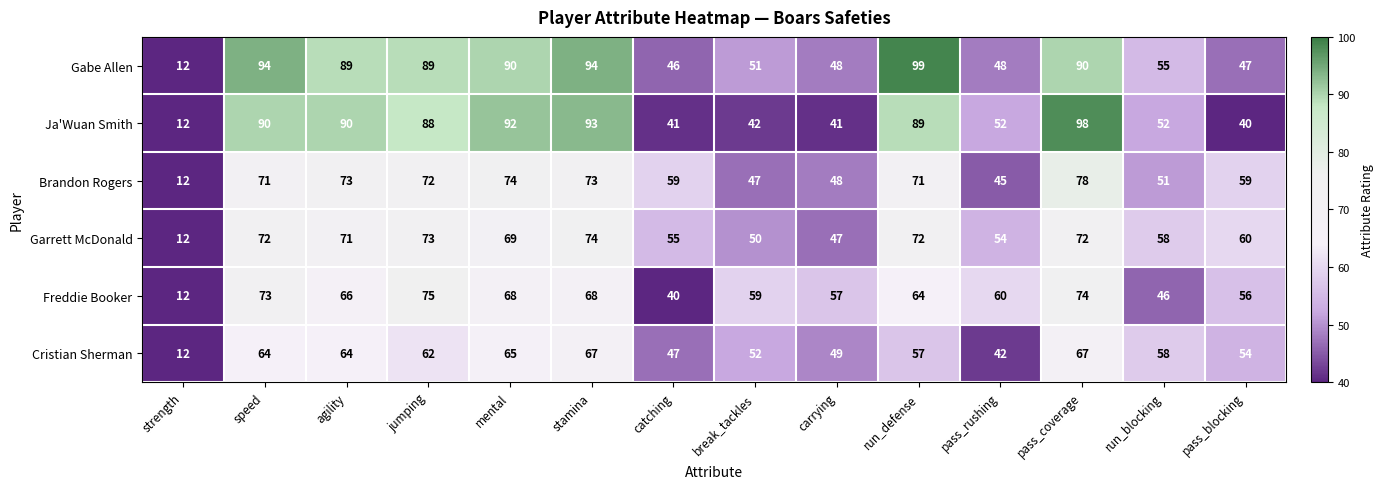

True or false: Freddie Booker has a value of 19 at catching.

False